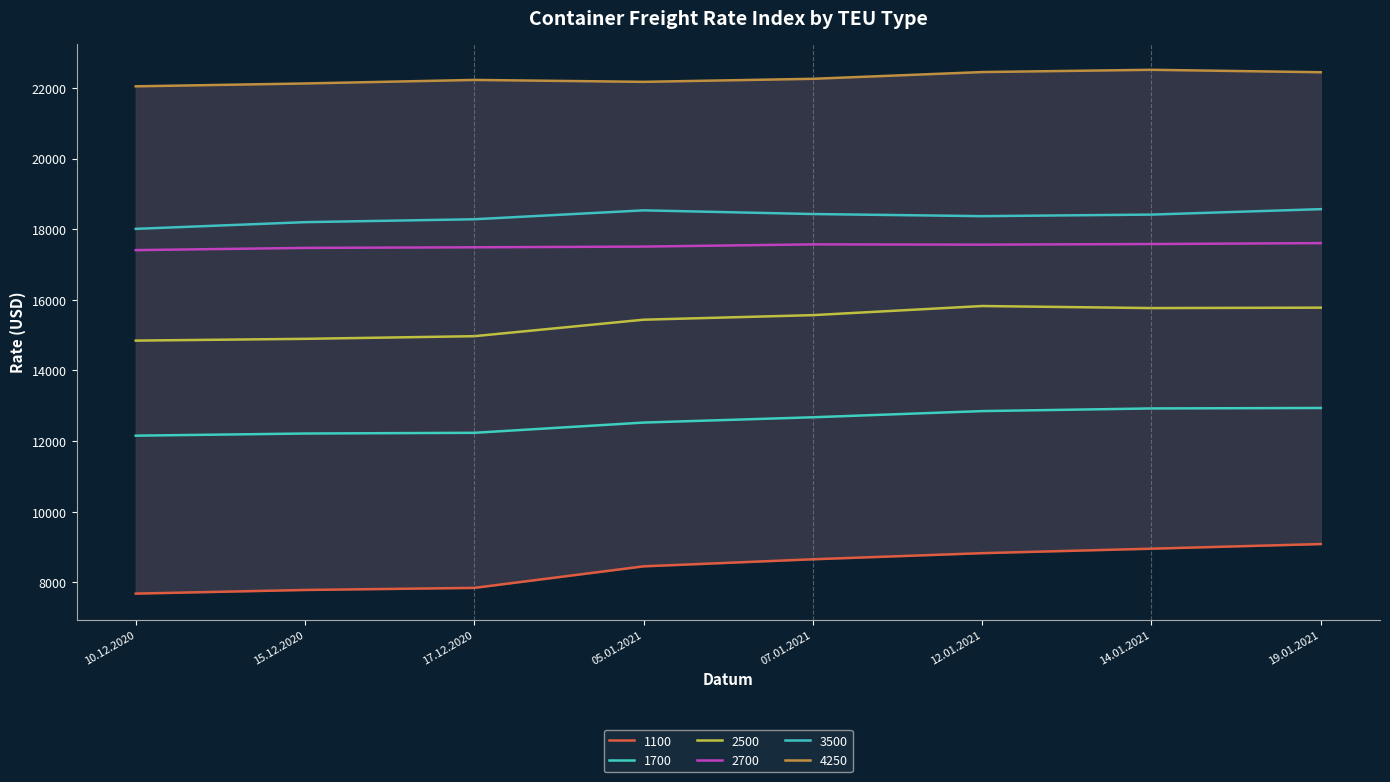

How many data points in 4250 are above 22259?

3